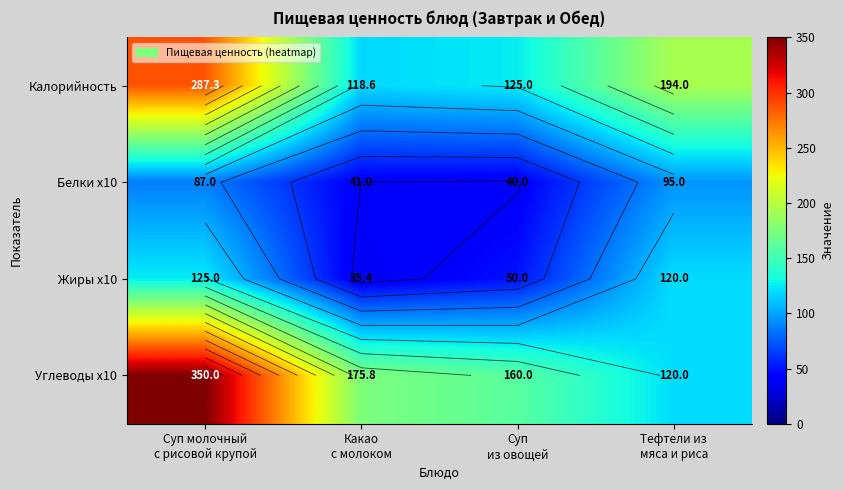

What is the spread (max minus min) of values at Тефтели из
мяса и риса?

99.0